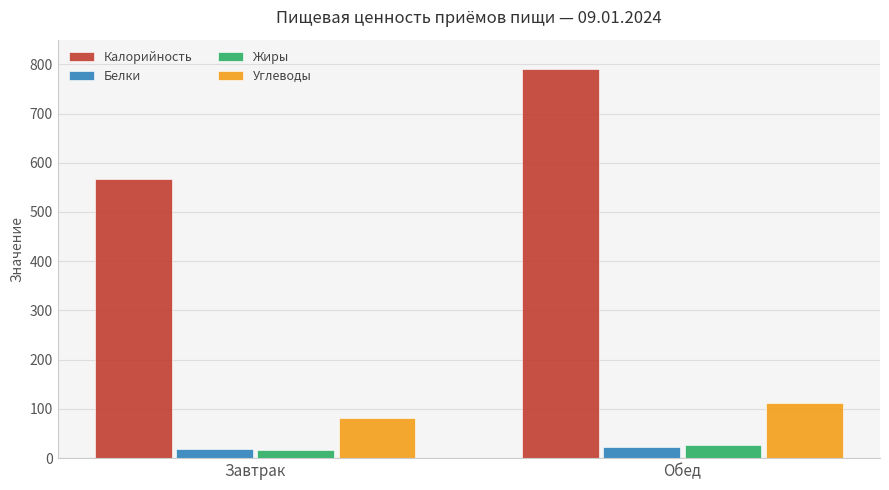

At which category is the sum across all series the highest?

Обед